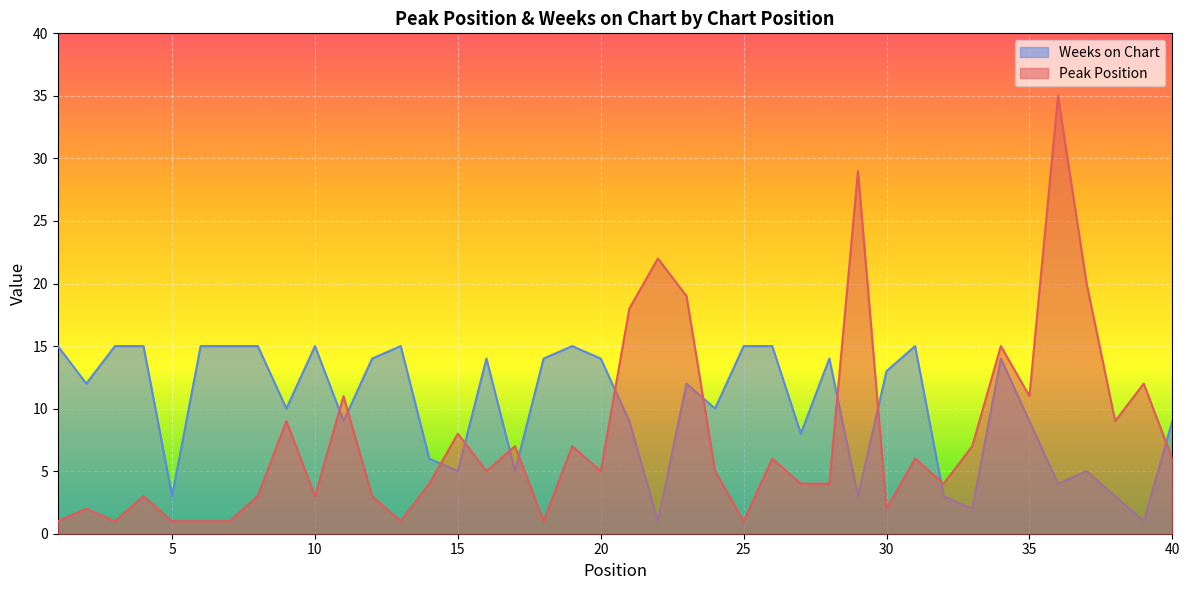

Reading right to left, transcribe all the data shown in this chart.

Peak Position: 40=6	39=12	38=9	37=20	36=35	35=11	34=15	33=7	32=4	31=6	30=2	29=29	28=4	27=4	26=6	25=1	24=5	23=19	22=22	21=18	20=5	19=7	18=1	17=7	16=5	15=8	14=4	13=1	12=3	11=11	10=3	9=9	8=3	7=1	6=1	5=1	4=3	3=1	2=2	1=1
Weeks on Chart: 40=9	39=1	38=3	37=5	36=4	35=9	34=14	33=2	32=3	31=15	30=13	29=3	28=14	27=8	26=15	25=15	24=10	23=12	22=1	21=9	20=14	19=15	18=14	17=5	16=14	15=5	14=6	13=15	12=14	11=9	10=15	9=10	8=15	7=15	6=15	5=3	4=15	3=15	2=12	1=15